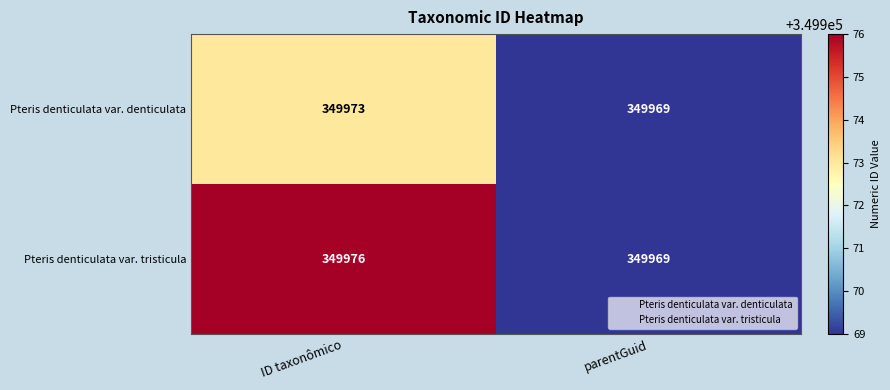

Which series has the largest total across all categories?

Pteris denticulata var. tristicula